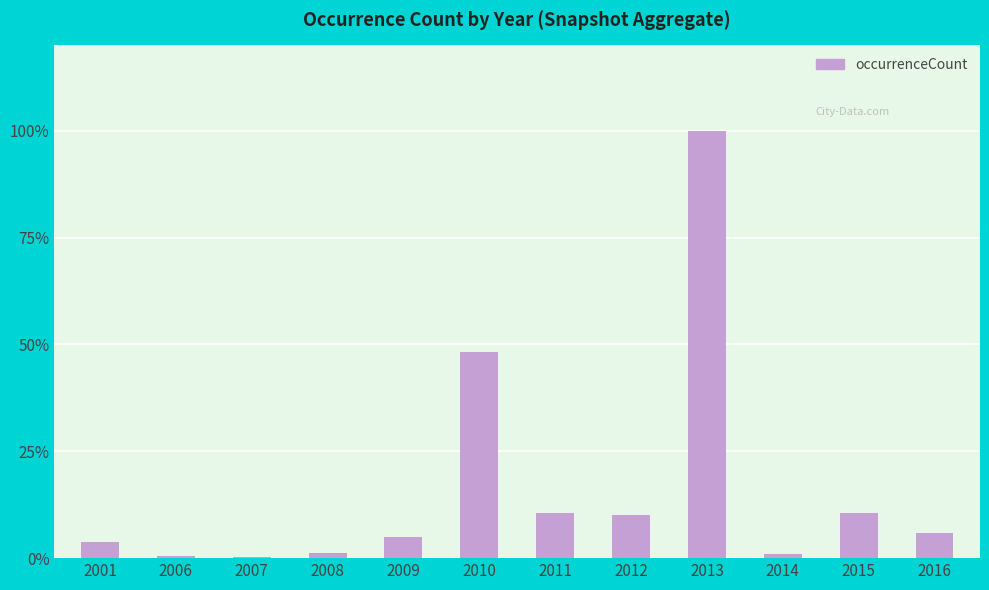

List the labels in order of value, smallest first.

2007, 2006, 2014, 2008, 2001, 2009, 2016, 2012, 2015, 2011, 2010, 2013